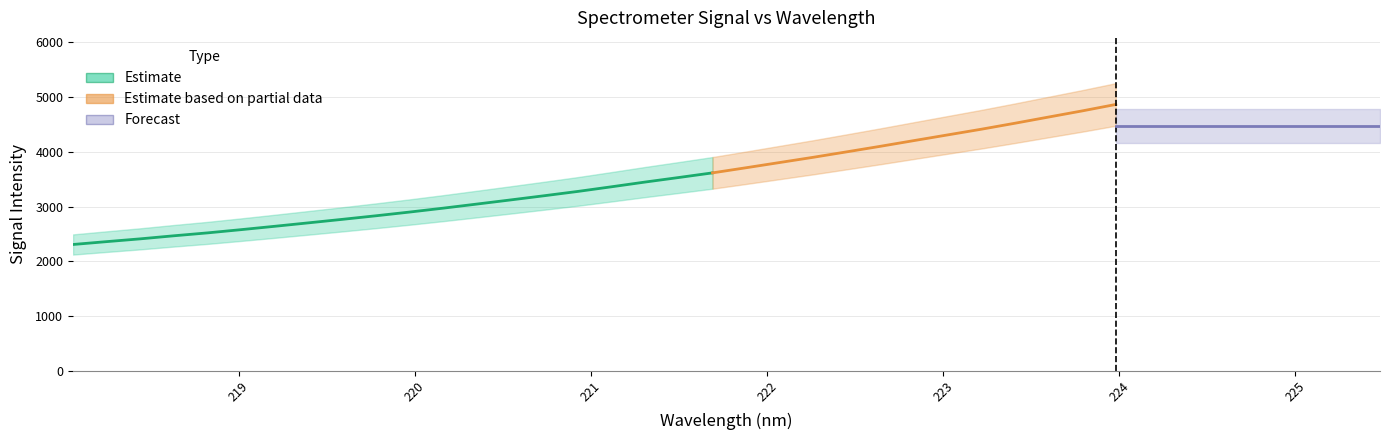

What is the change in value from 218.2508 to 218.442?

+51.0